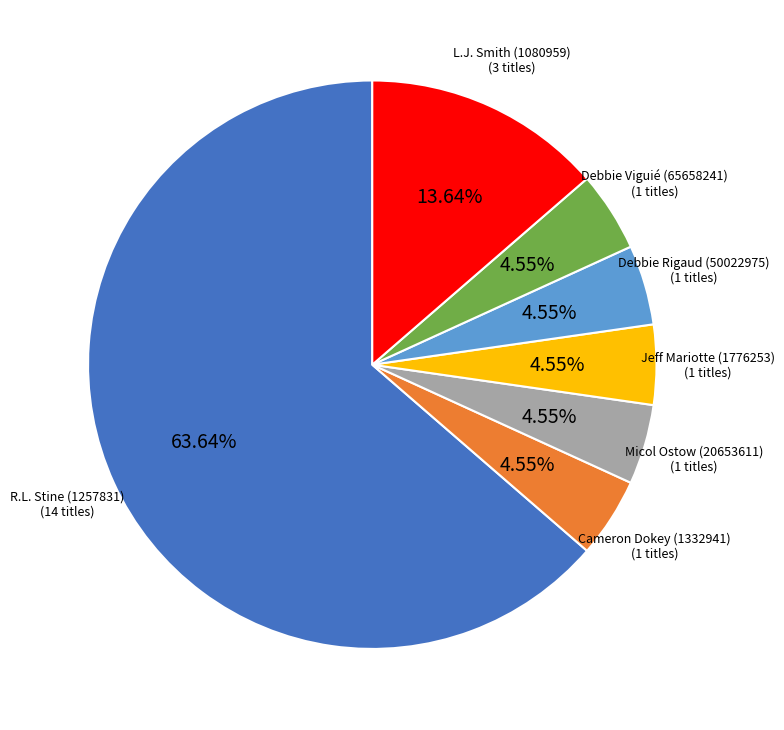

Do Micol Ostow (20653611) and L.J. Smith (1080959) together represent more than half of the pie?

No